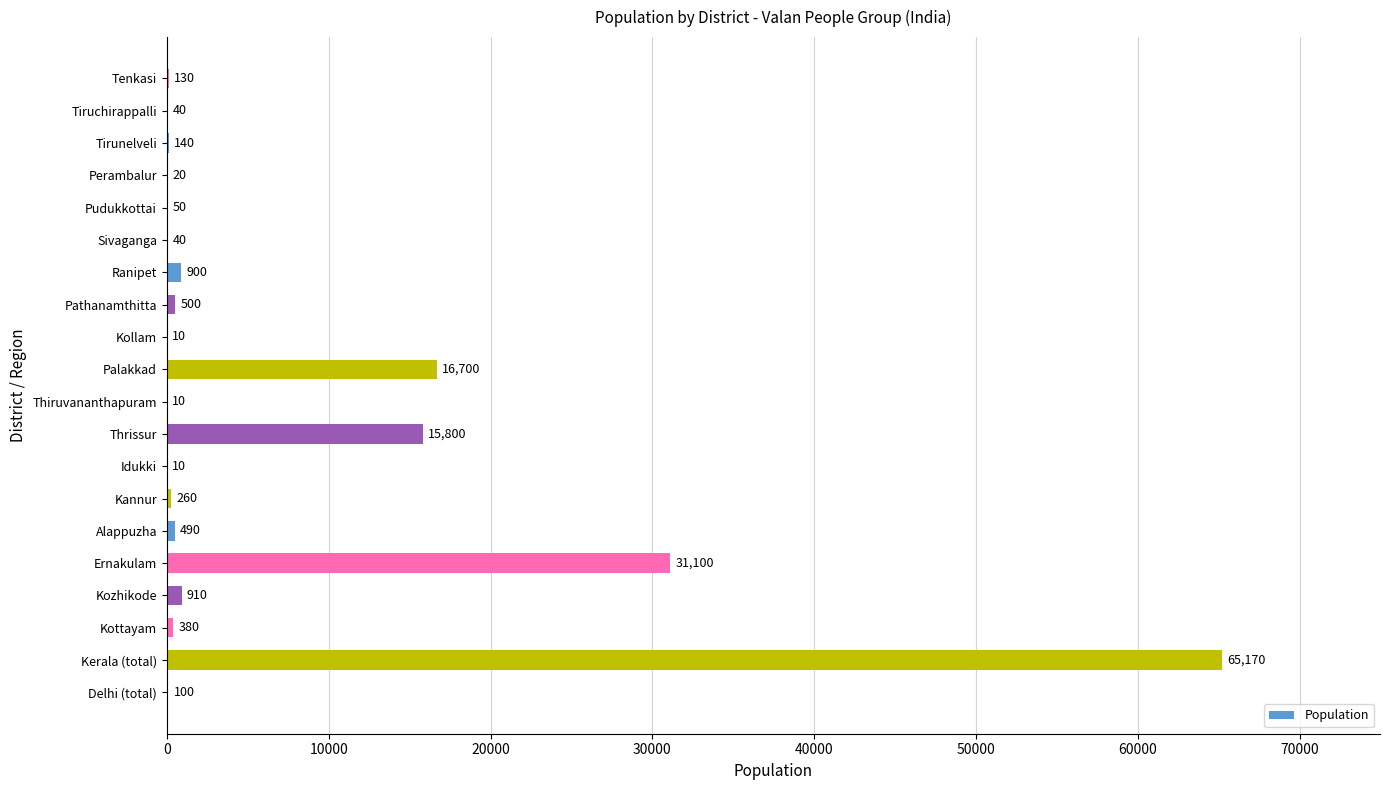

What is the change in value from Tiruchirappalli to Tenkasi?

+90